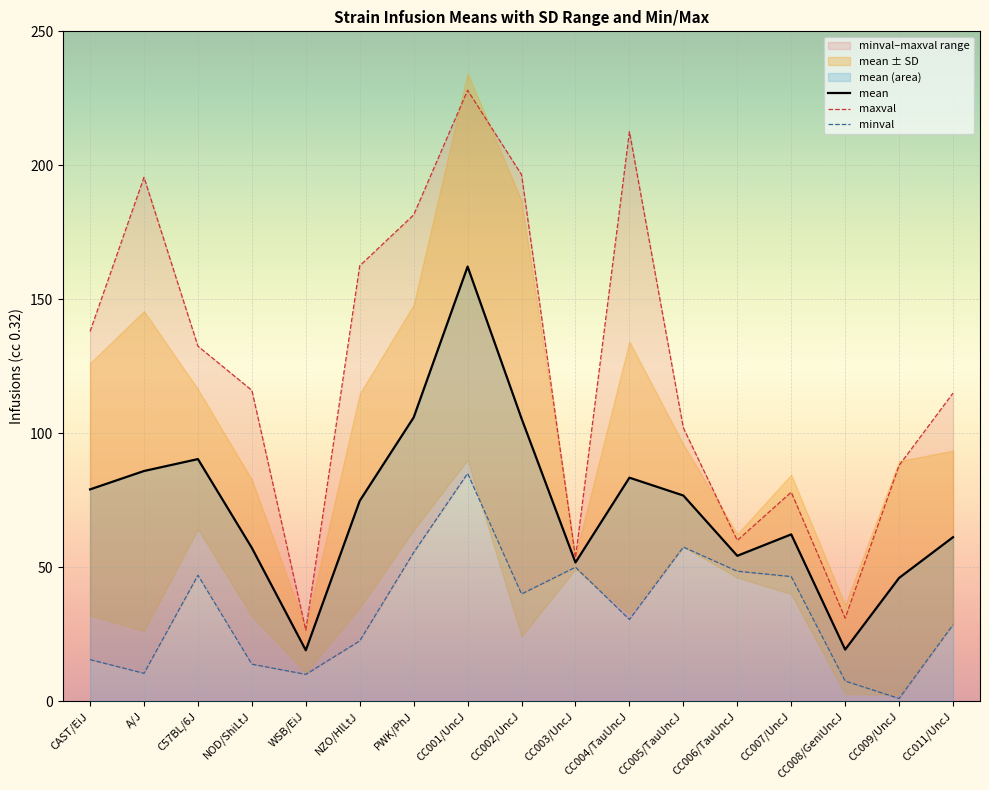

What is the value of the maxval point at the 8th from the left?

228.0